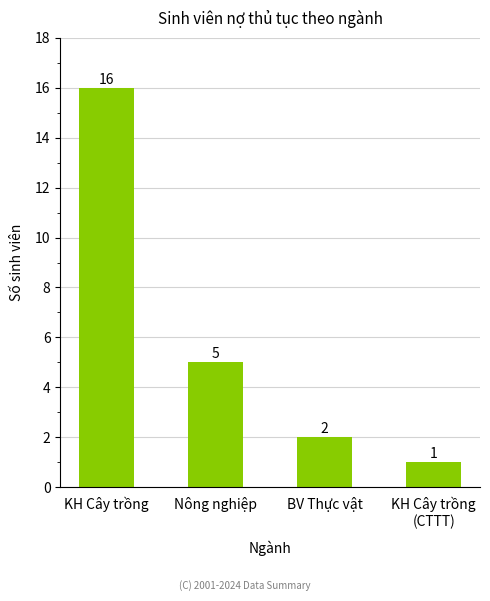

What is the sum of the values at KH Cây trồng
(CTTT) and Nông nghiệp?

6